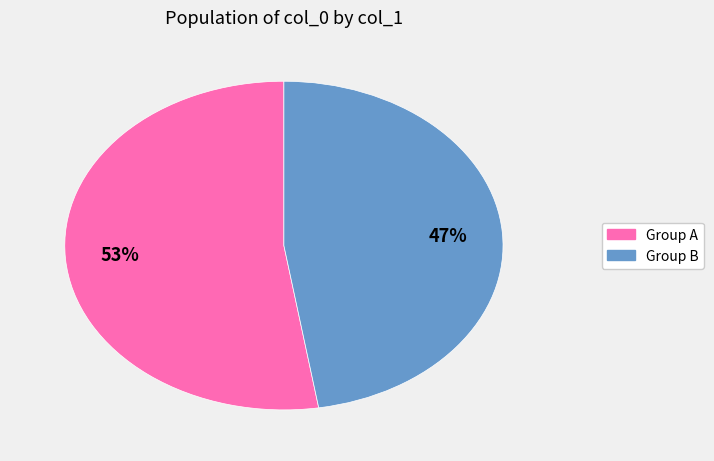

Is there any slice that represents more than half of the pie?

Yes